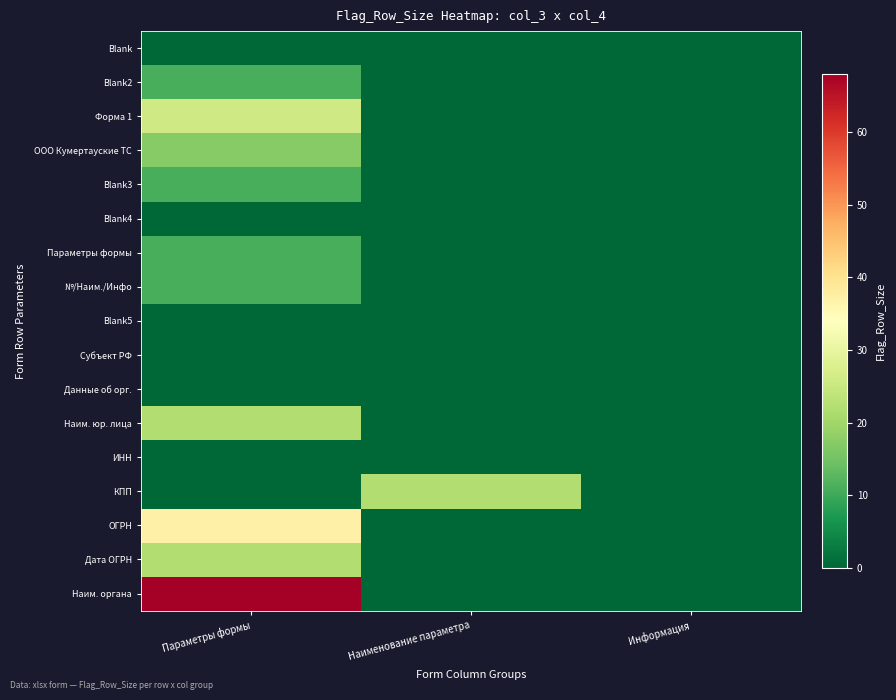

At how many categories does at least one series exceed 22?

1